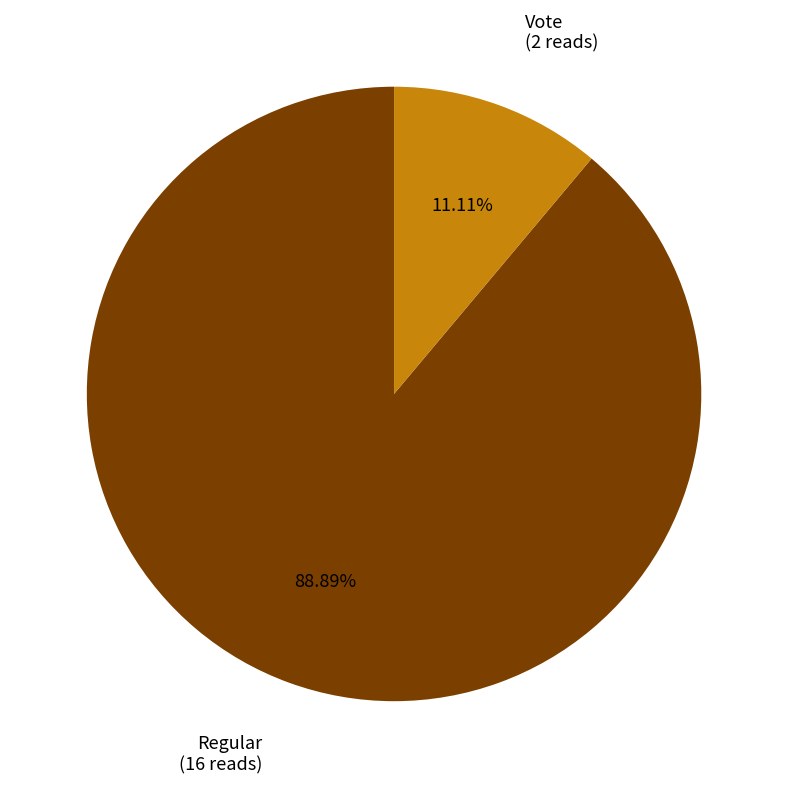

Does any single category account for the majority?

Yes